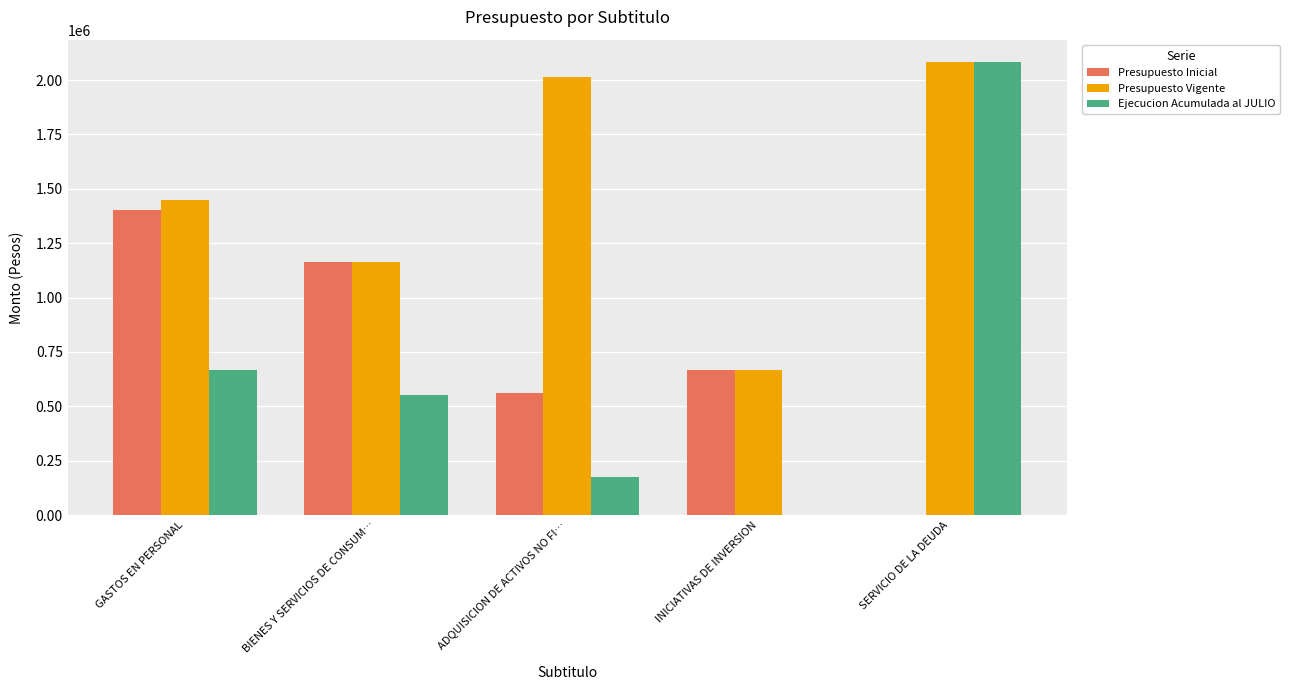

What is the average value of the Presupuesto Vigente series?

1474741